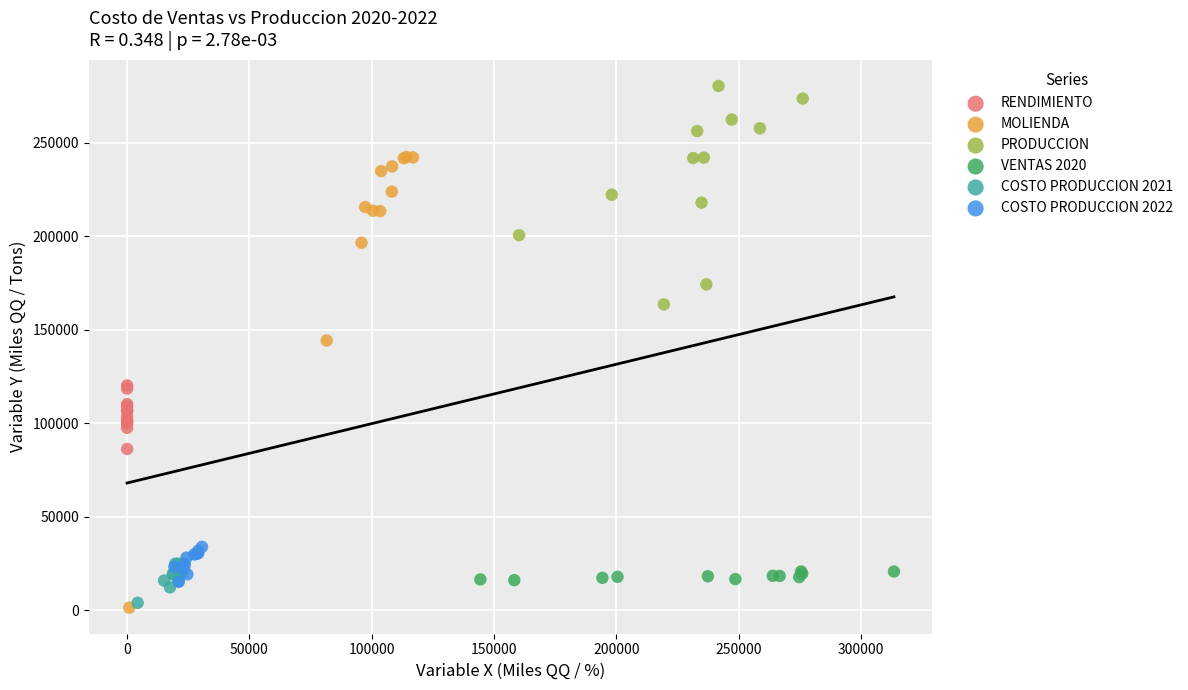

Which series reaches the maximum Y coordinate?

PRODUCCION